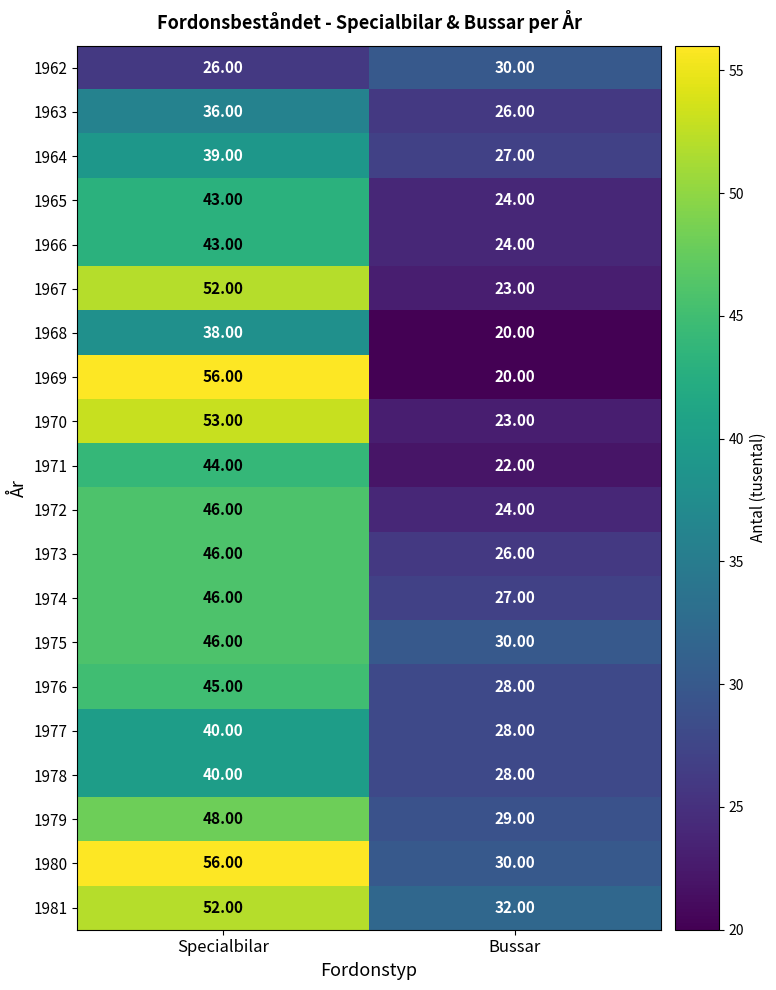

At which label is 1967 closest to 37?

Bussar